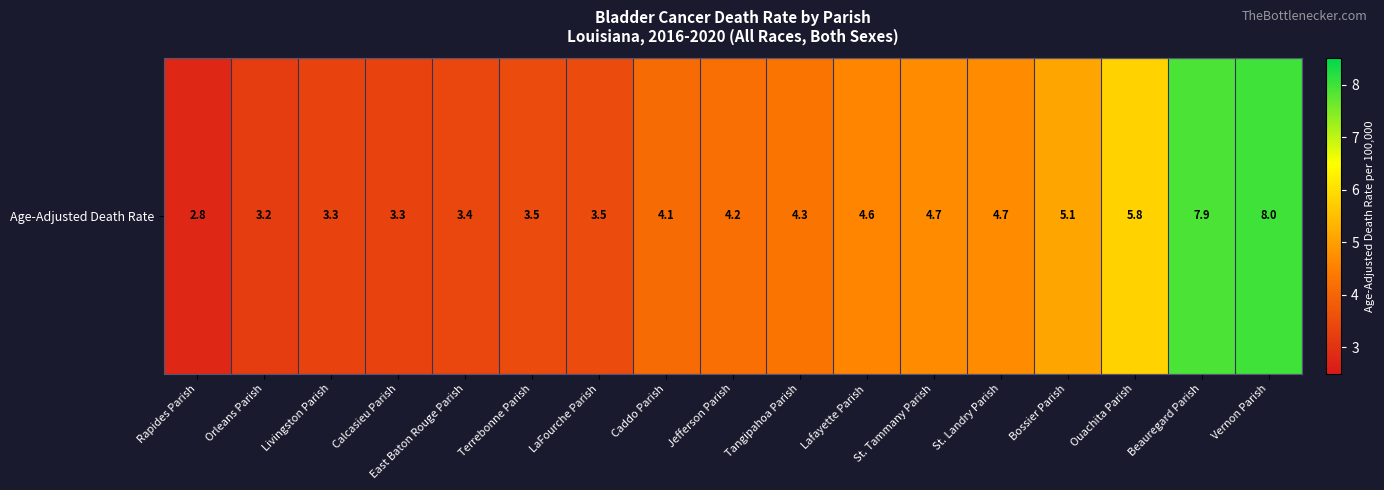

True or false: the data shows 6.8 at St. Tammany Parish.

False